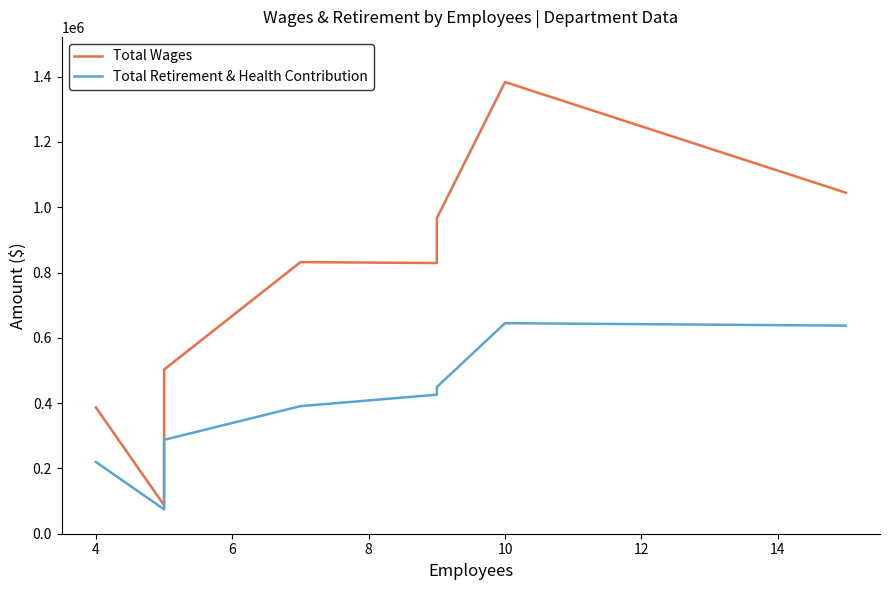

What is the value of the Total Retirement & Health Contribution point at the 6th from the left?

449359